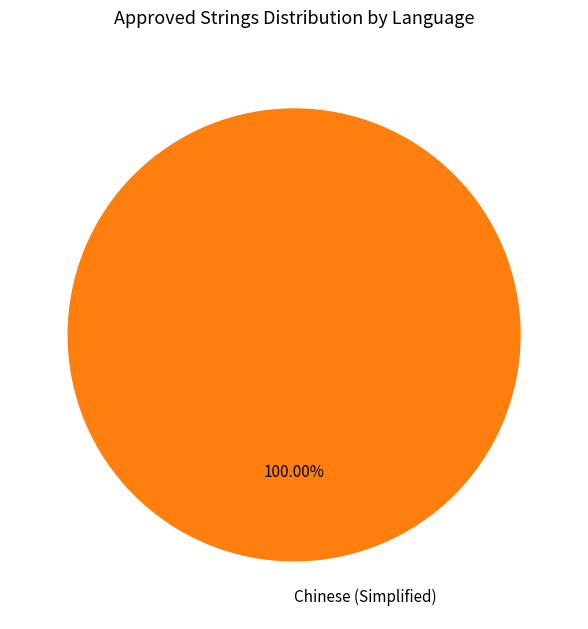

Rank the categories by value from highest to lowest.

Chinese (Simplified)